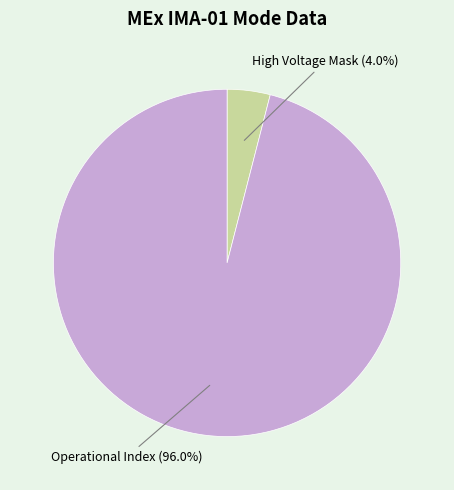

Do High Voltage Mask and Operational Index together represent more than half of the pie?

Yes